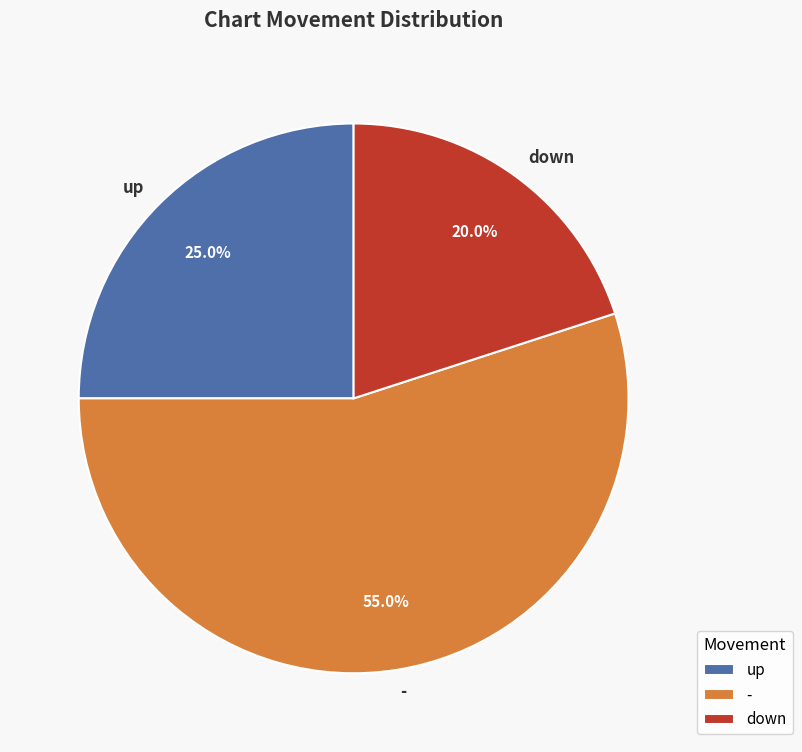

What percentage do up and - together represent?

80.0%